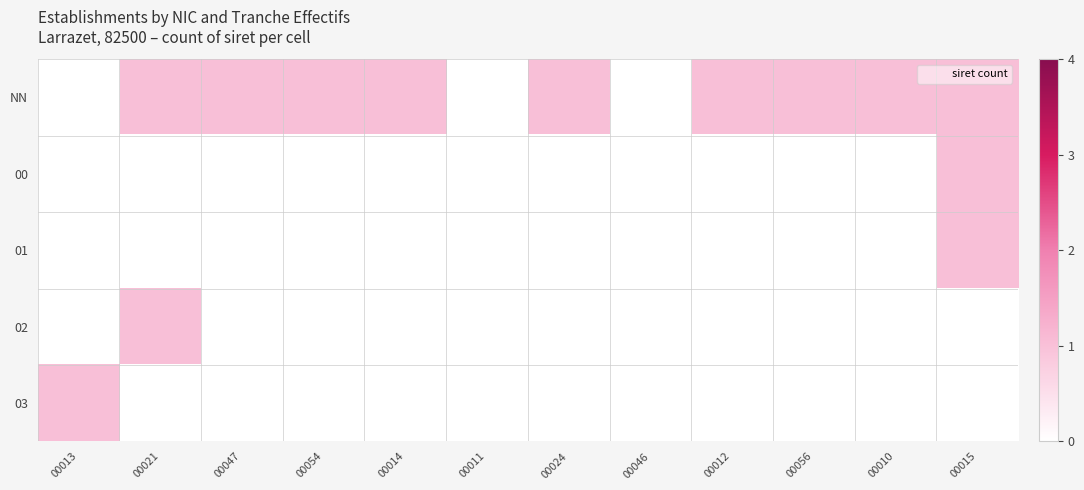

Reading left to right, extract all data points from this chart.

NN: 00013=0	00021=1	00047=1	00054=1	00014=1	00011=0	00024=1	00046=0	00012=1	00056=1	00010=1	00015=1
00: 00013=0	00021=0	00047=0	00054=0	00014=0	00011=0	00024=0	00046=0	00012=0	00056=0	00010=0	00015=1
01: 00013=0	00021=0	00047=0	00054=0	00014=0	00011=0	00024=0	00046=0	00012=0	00056=0	00010=0	00015=1
02: 00013=0	00021=1	00047=0	00054=0	00014=0	00011=0	00024=0	00046=0	00012=0	00056=0	00010=0	00015=0
03: 00013=1	00021=0	00047=0	00054=0	00014=0	00011=0	00024=0	00046=0	00012=0	00056=0	00010=0	00015=0